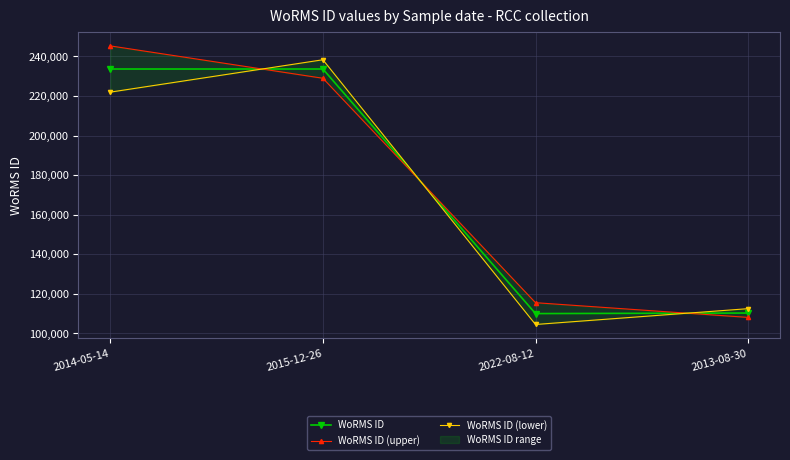

What is the label of the 1st point from the right?

2013-08-30